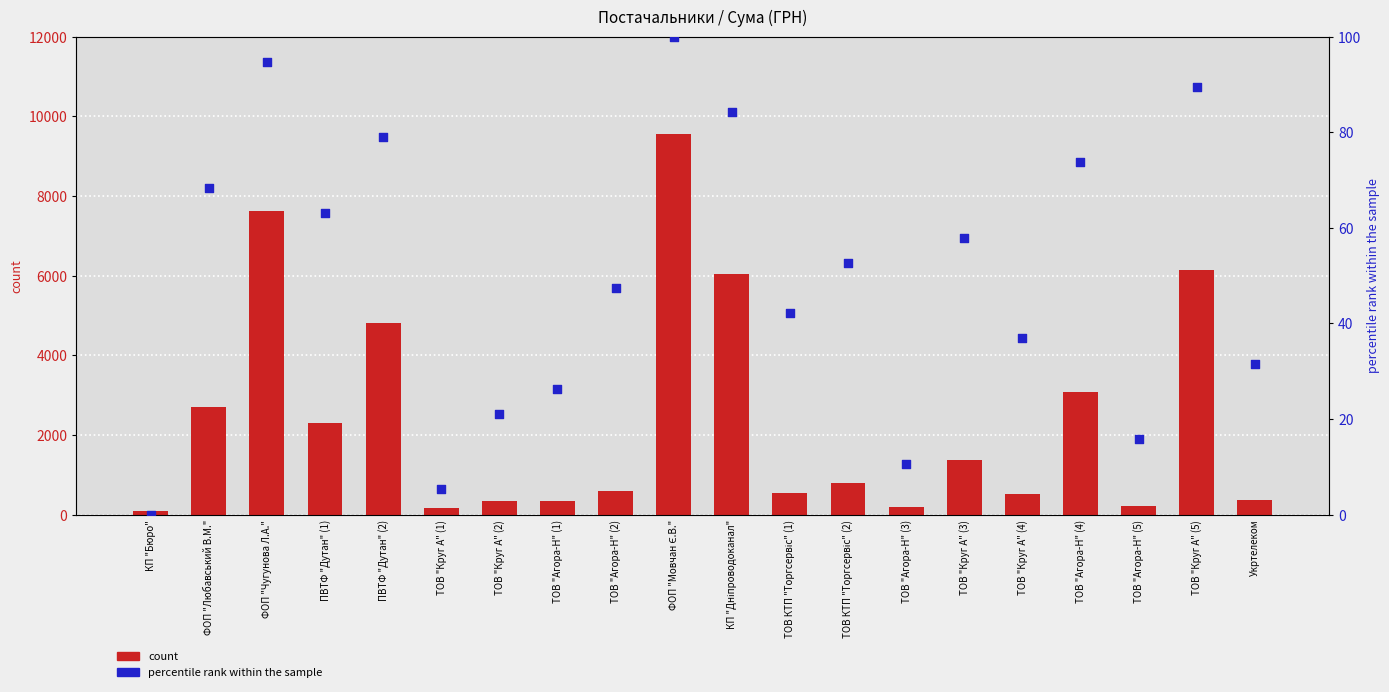

What is the total value across all series at ТОВ КТП "Торгсервіс" (1)?

571.3